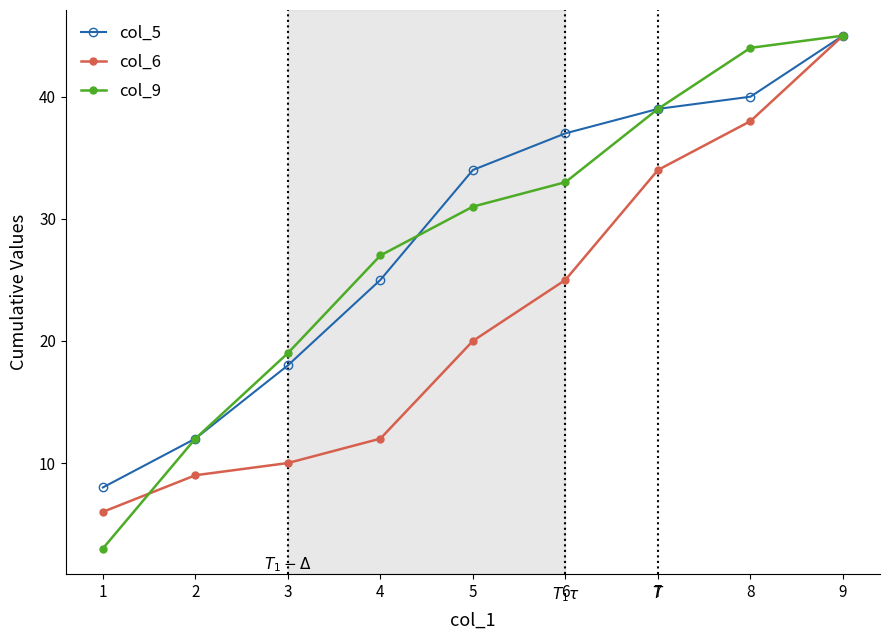

What is the total value across all series at 7?

112